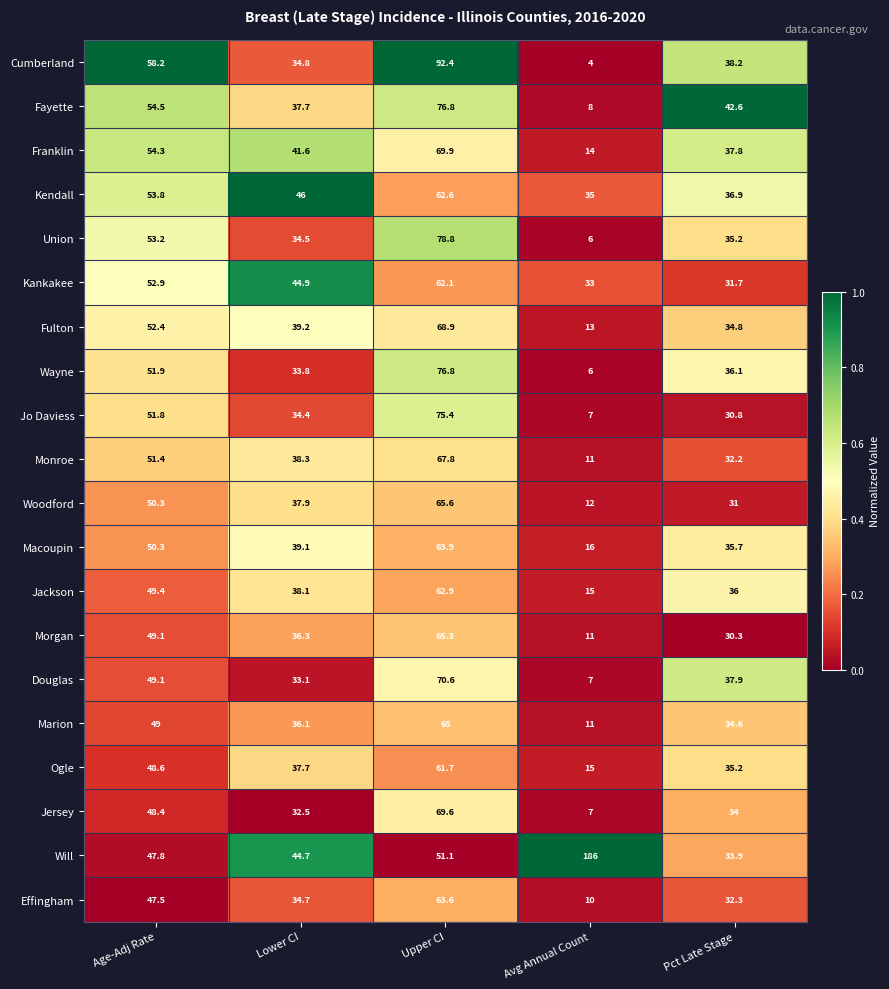

What is the total value across all series at Avg Annual Count?

427.0